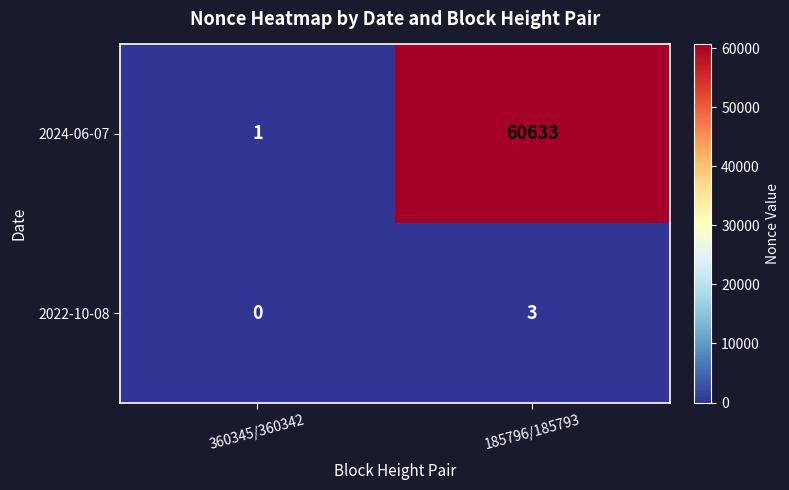

At which category is the sum across all series the highest?

185796/185793